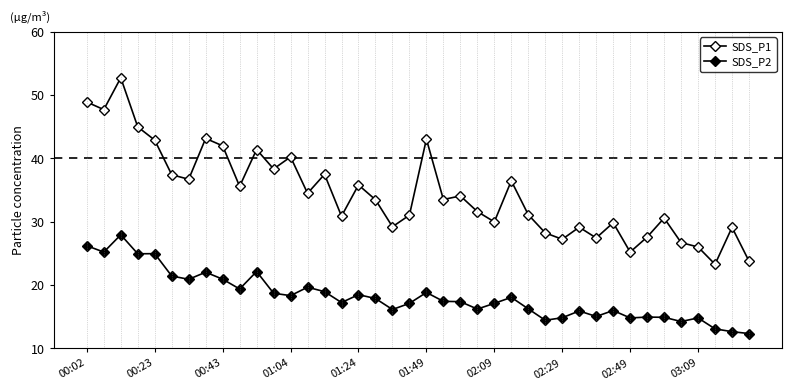

How many data points does each series have?

40